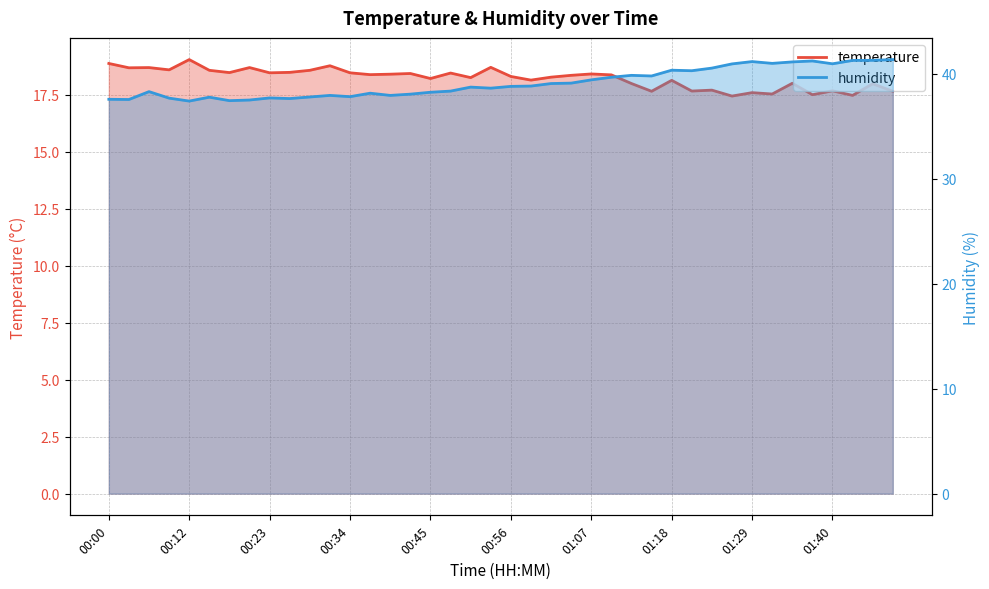

Rank the categories by humidity value from lowest to highest.

00:12, 00:17, 00:20, 00:03, 00:00, 00:25, 00:09, 00:23, 00:14, 00:28, 00:34, 00:31, 00:39, 00:42, 00:36, 00:45, 00:06, 00:47, 00:53, 00:50, 00:56, 00:58, 01:01, 01:04, 01:07, 01:09, 01:15, 01:12, 01:21, 01:18, 01:24, 01:26, 01:40, 01:32, 01:35, 01:29, 01:37, 01:43, 01:46, 01:48